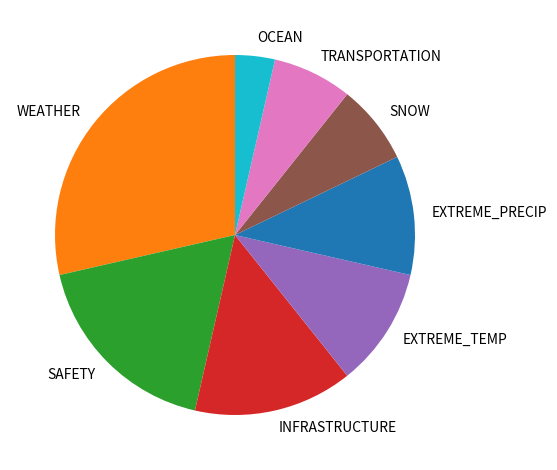

How many segments does this pie chart have?

8